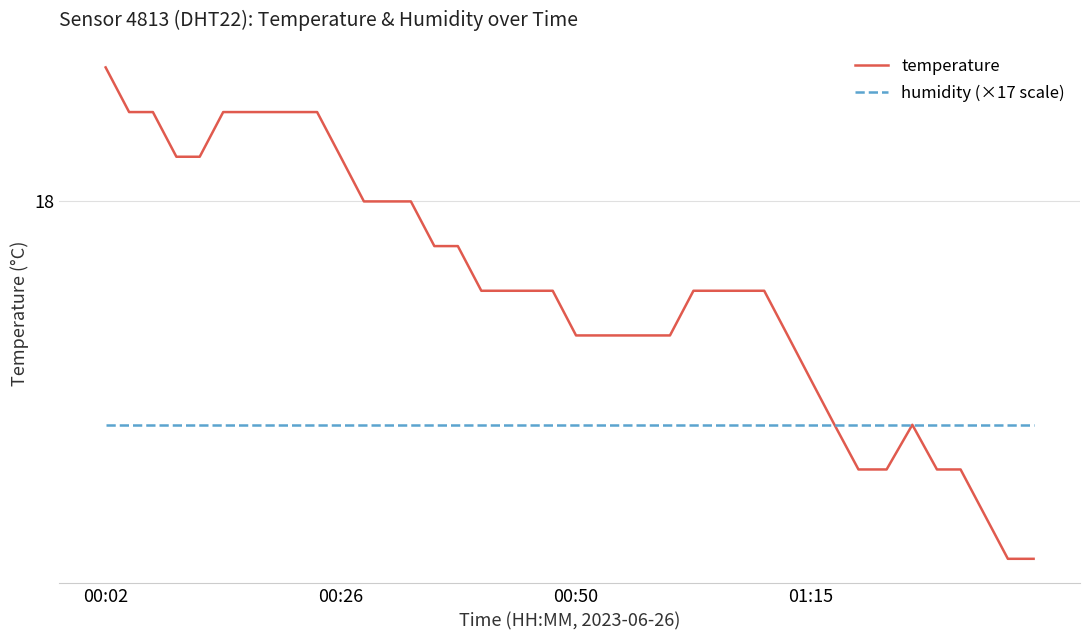

Which series has the largest total across all categories?

temperature